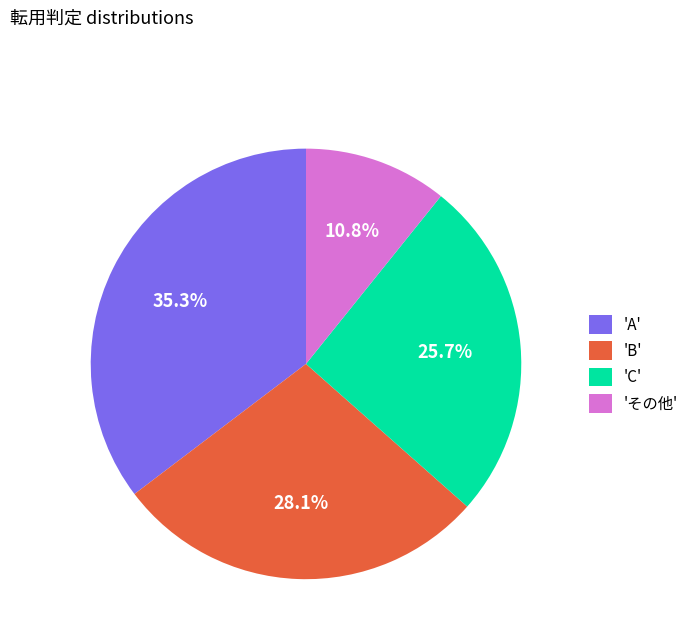

Does 'その他' represent more than half of the total?

No